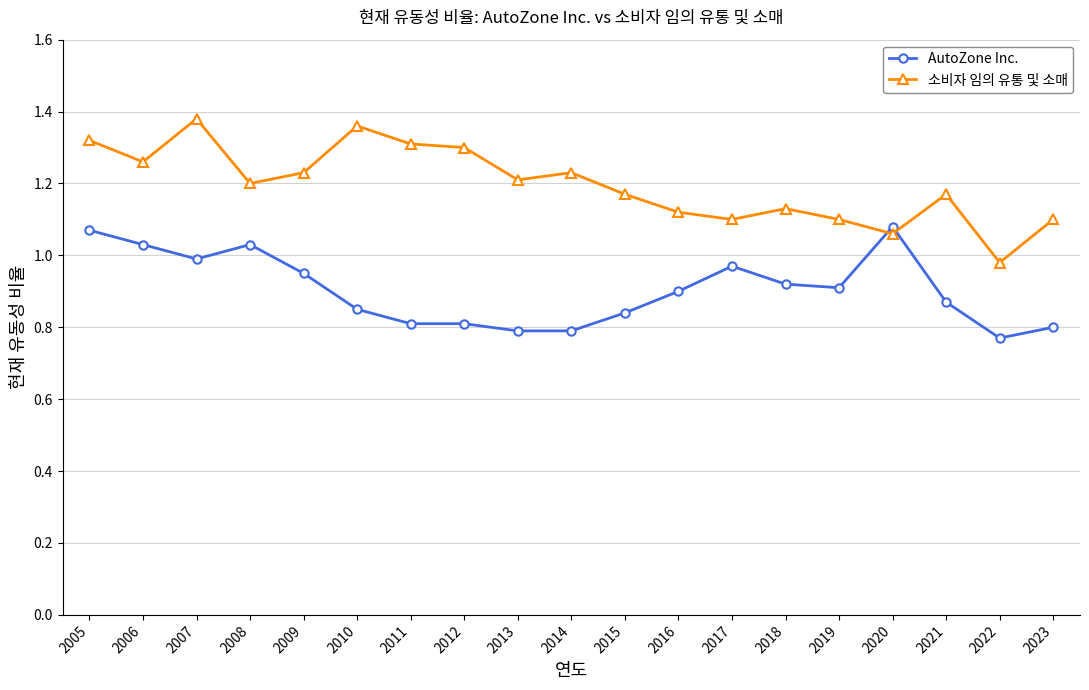

What is the difference between the maximum and minimum values in the AutoZone Inc. series?

0.3